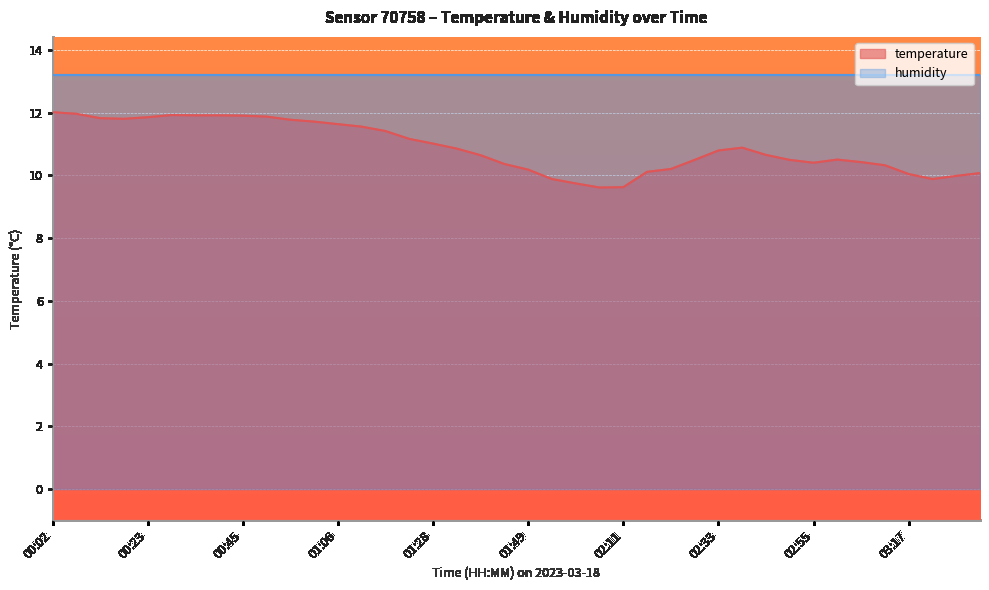

The value at 03:17 is 10.0. True or false?

True